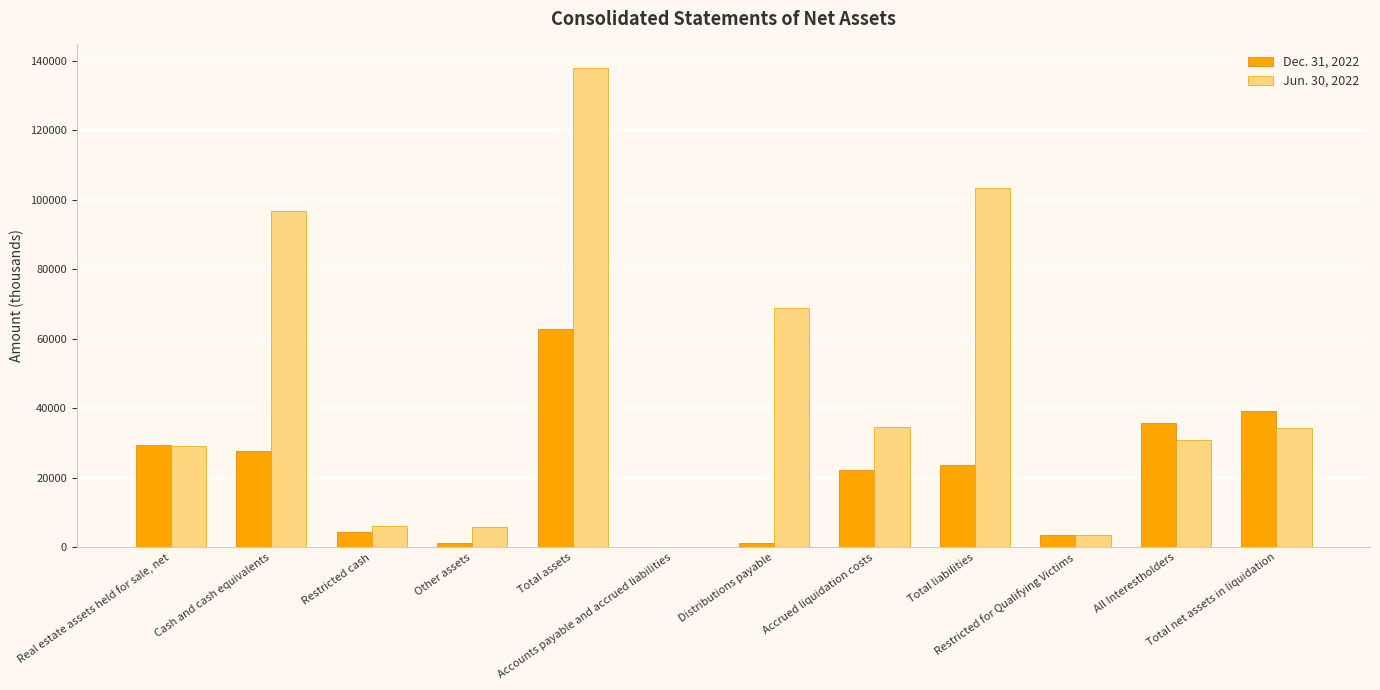

Which series has the largest total across all categories?

Jun. 30, 2022